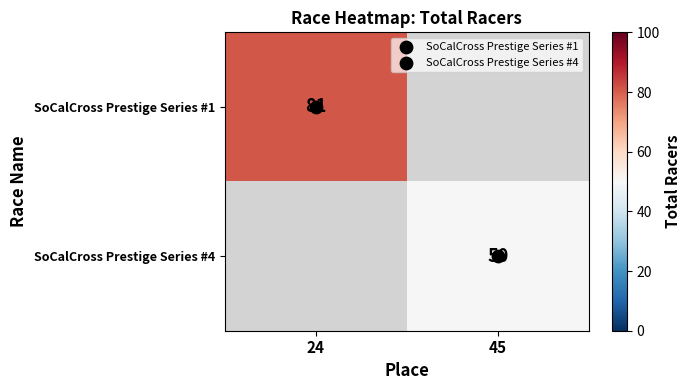

Count the number of data series in this chart.

2